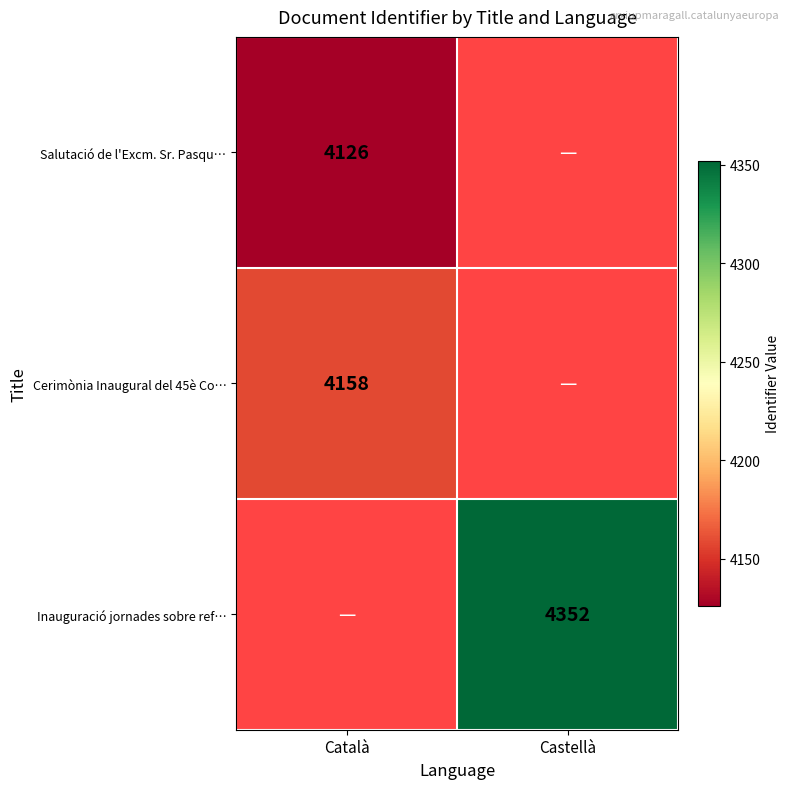

Which has a higher value, Castellà or Català?

Català